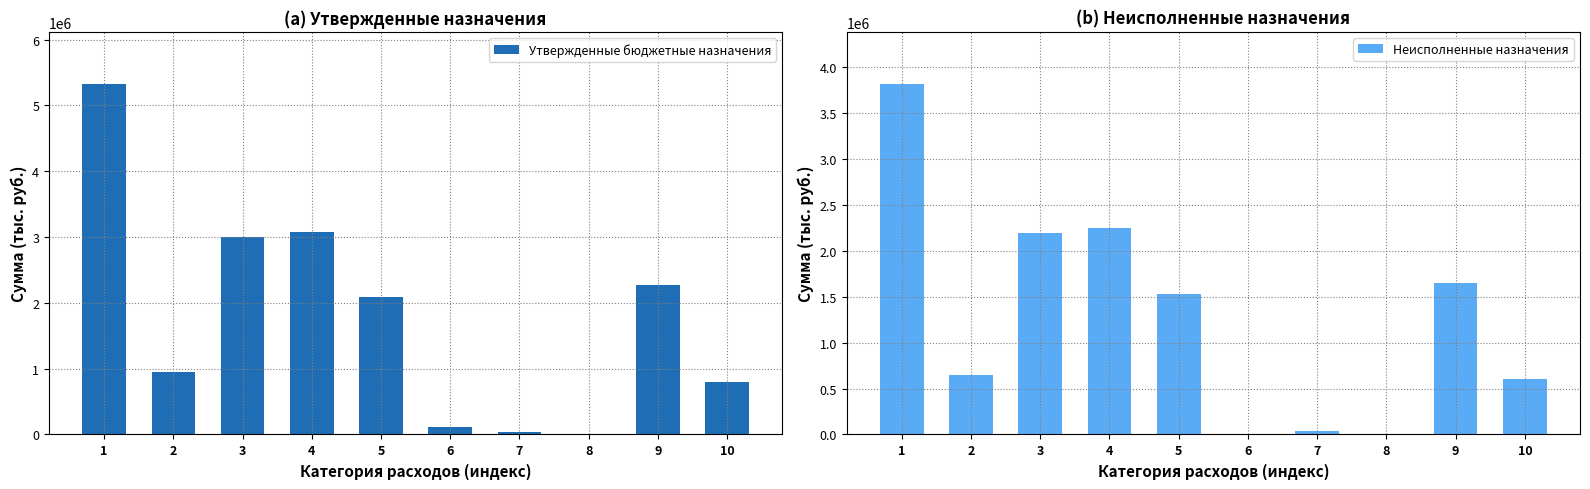

Does the chart contain any negative values?

No